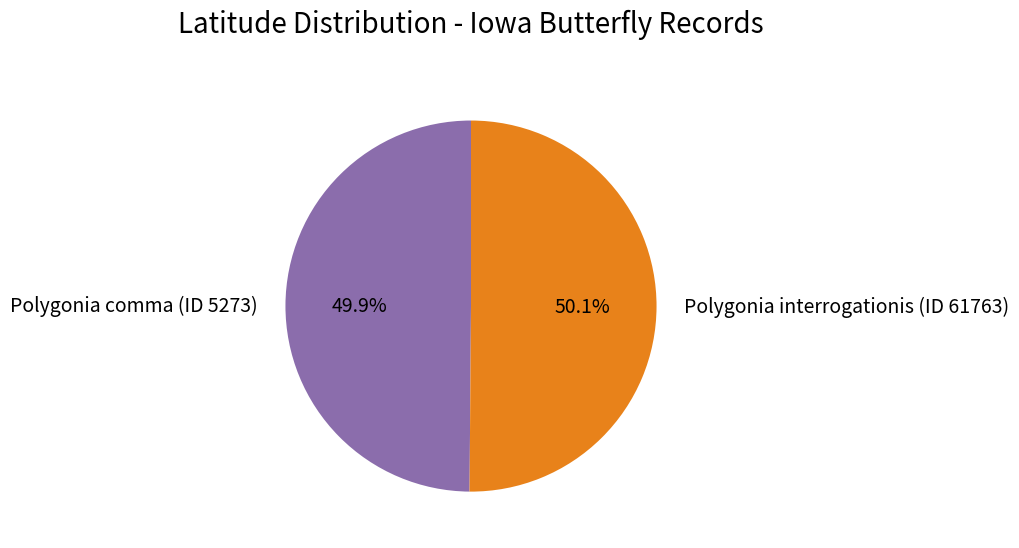

How many slices are in this pie chart?

2